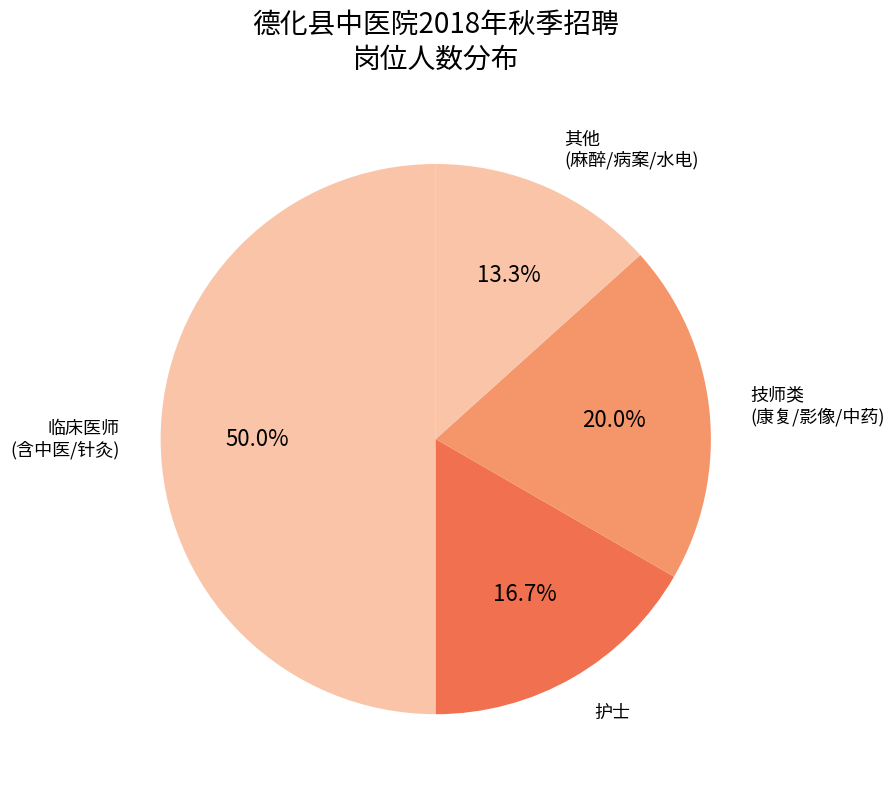

How many segments does this pie chart have?

4